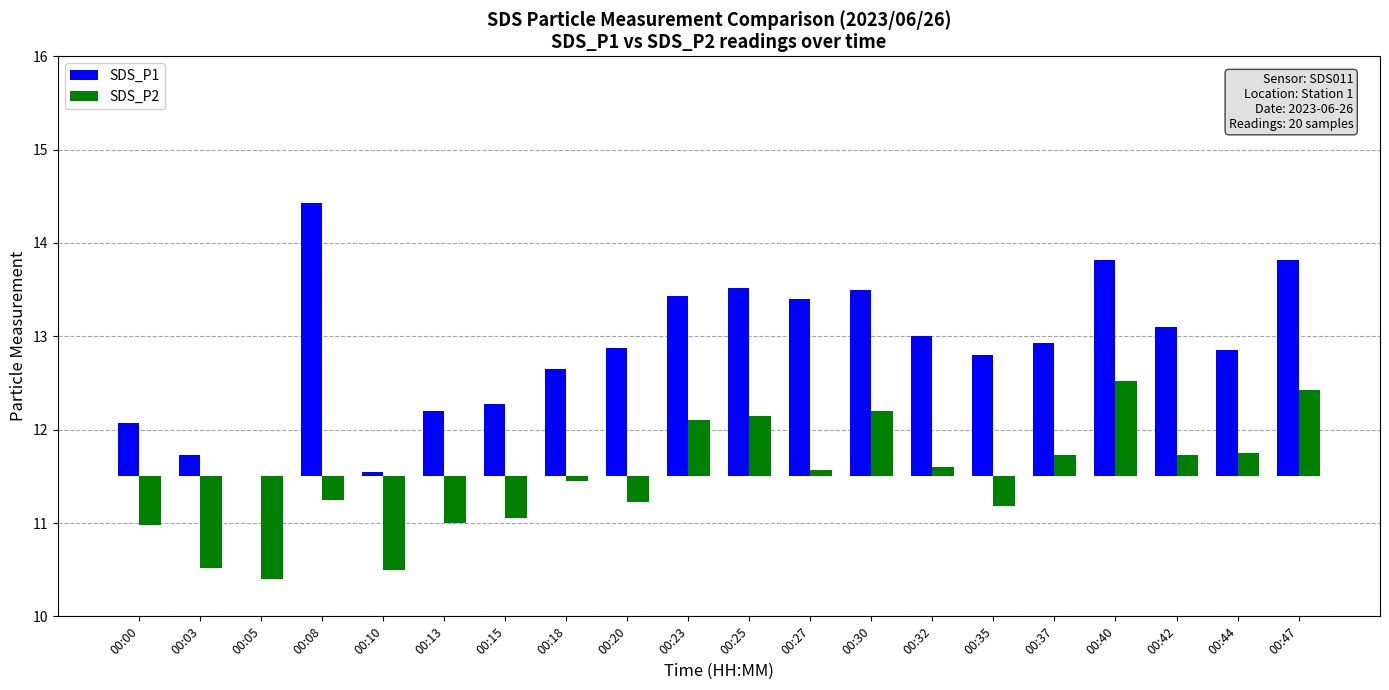

What are all the series names shown in the legend?

SDS_P1, SDS_P2